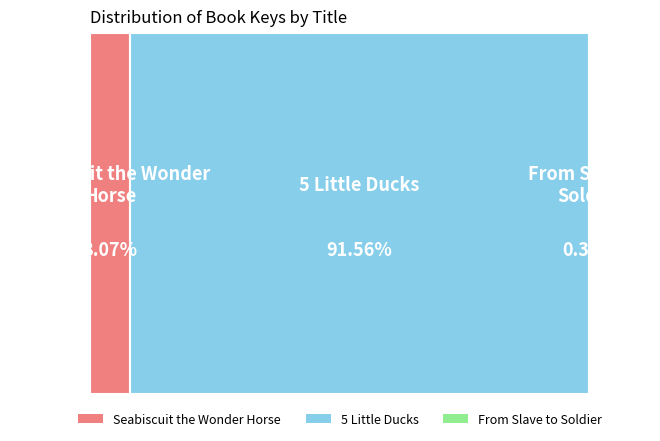

What percentage is the 5 Little Ducks slice, to the nearest percent?

92%